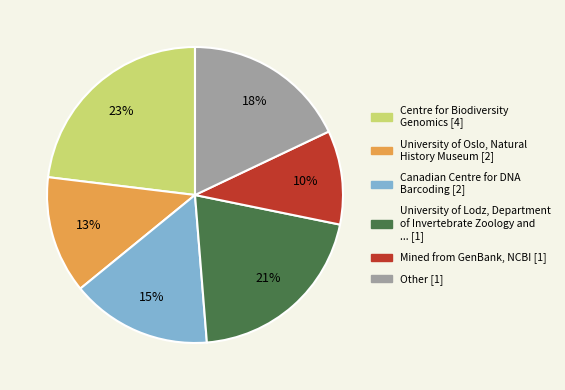

Is there any slice that represents more than half of the pie?

No